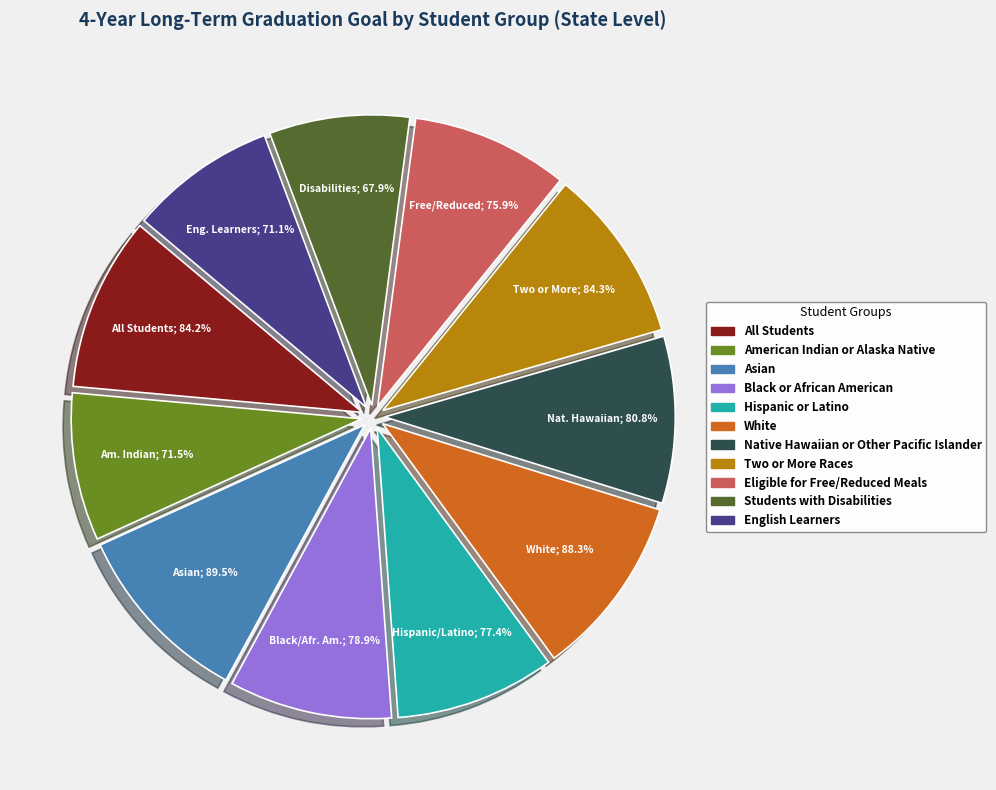

Which slice is the largest?

Asian